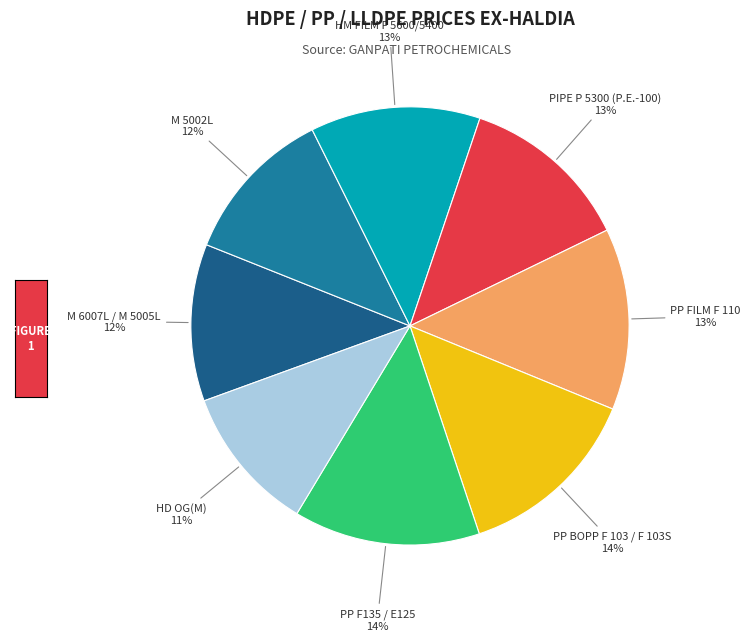

To the nearest percent, what is the average slice percentage?

12%